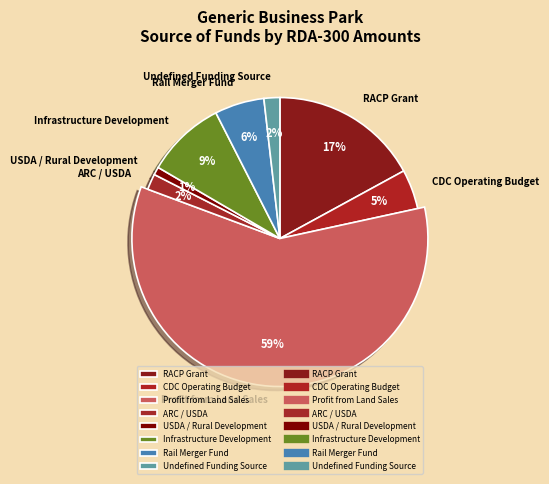

To the nearest percent, what is the difference between the largest and smallest slice percentages?

58%